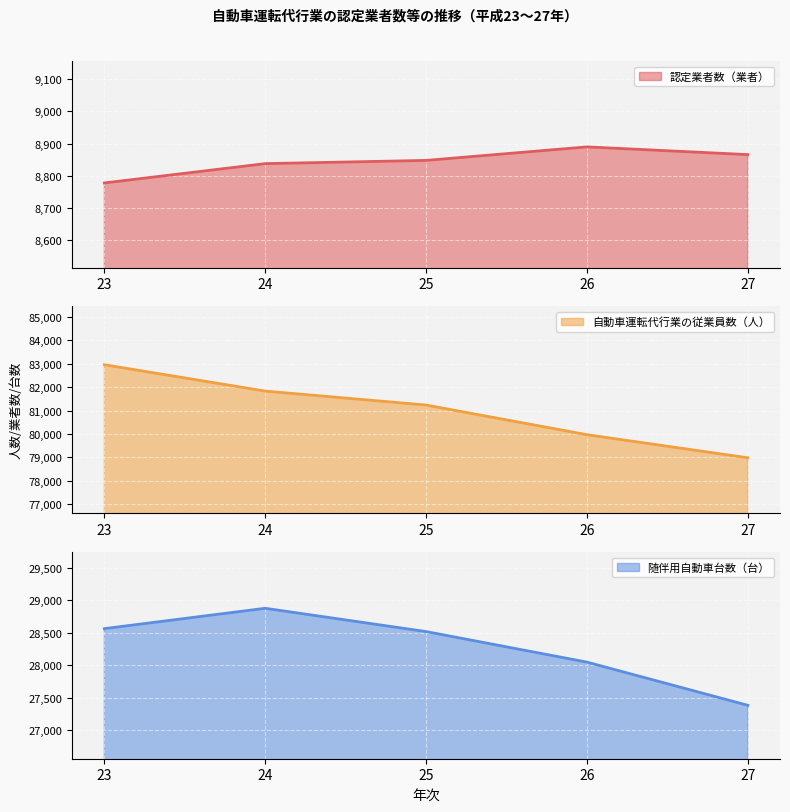

At which label does 認定業者数（業者） reach its peak?

26